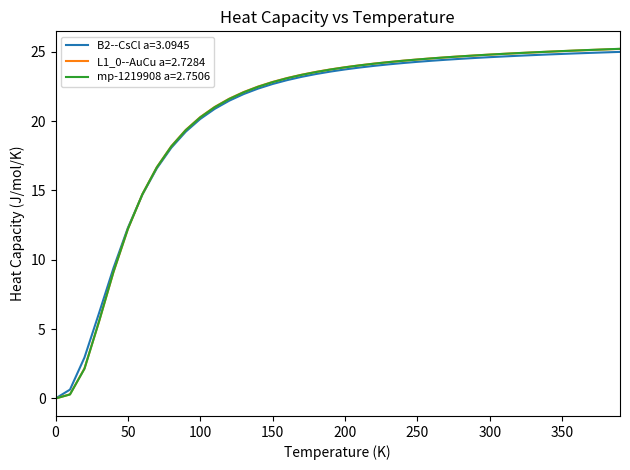

What is the maximum value for B2--CsCl a=3.0945?

25.0